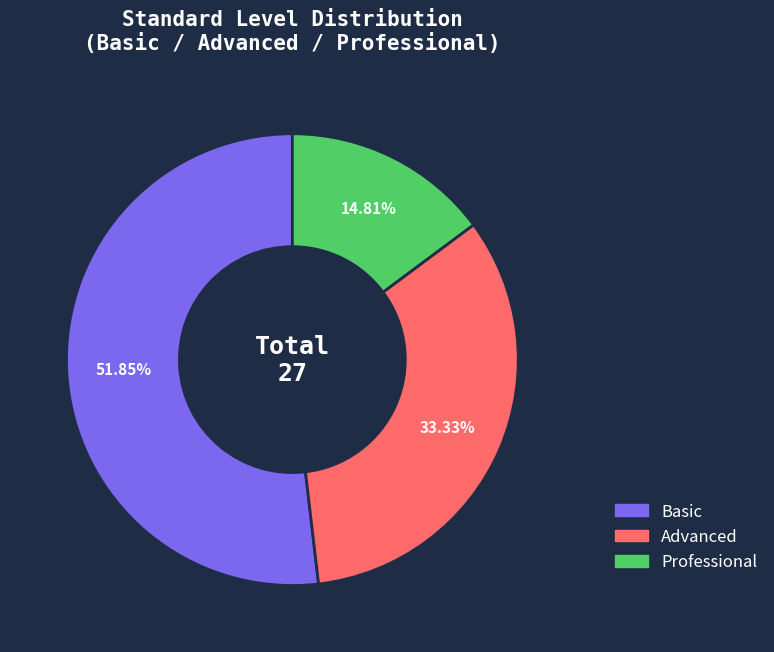

To the nearest percent, what is the average slice percentage?

33%